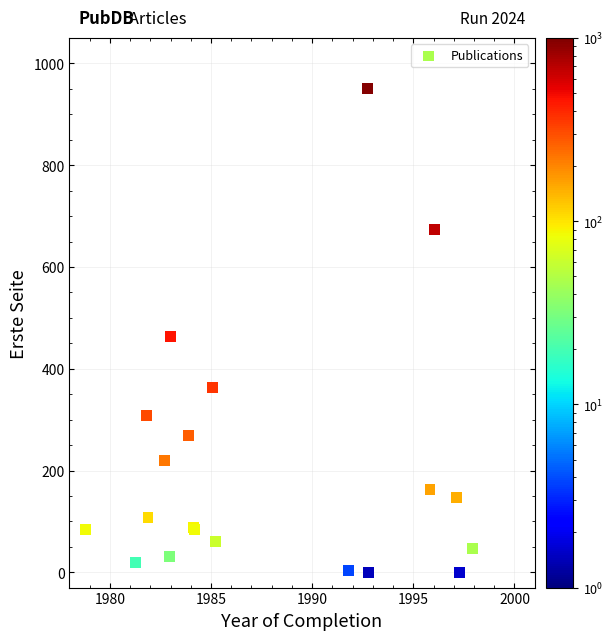

What Y value in the scatter plot is closest to 475?

463.0